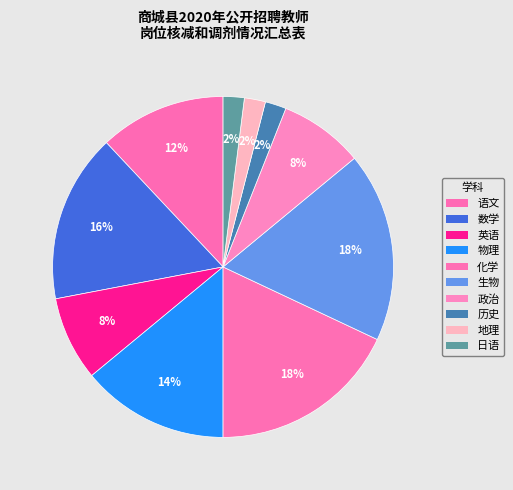

Count the number of slices in the pie.

10